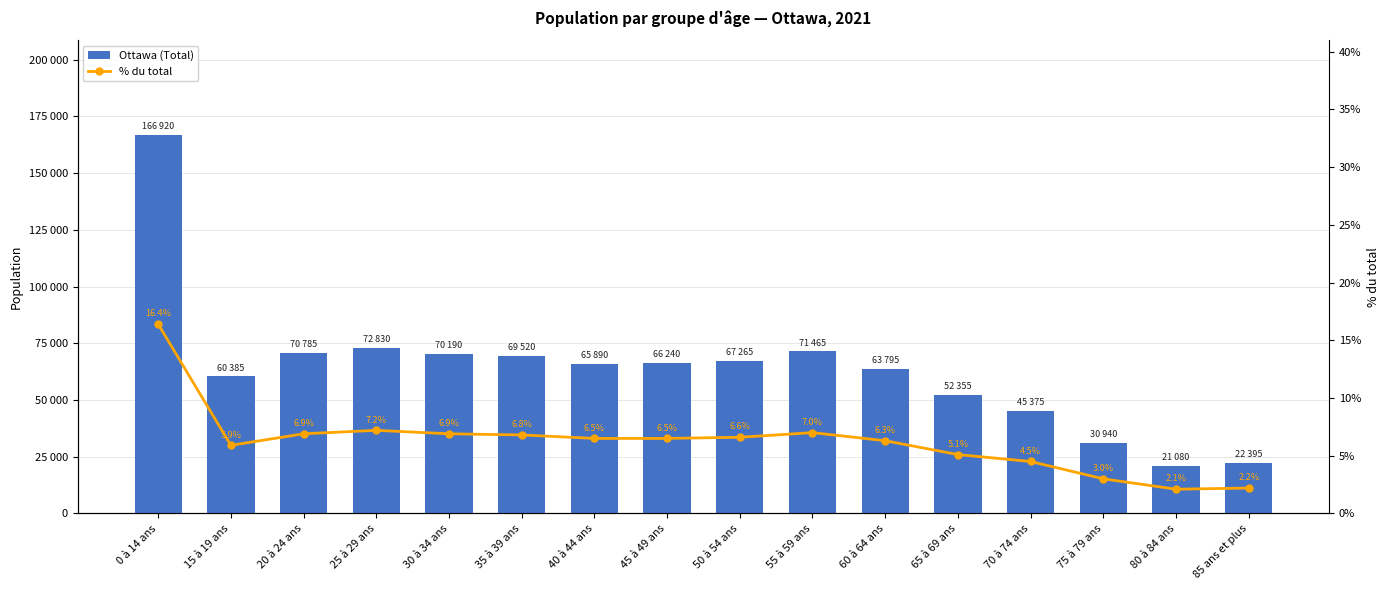

What is the total value across all series at 45 à 49 ans?

66246.5